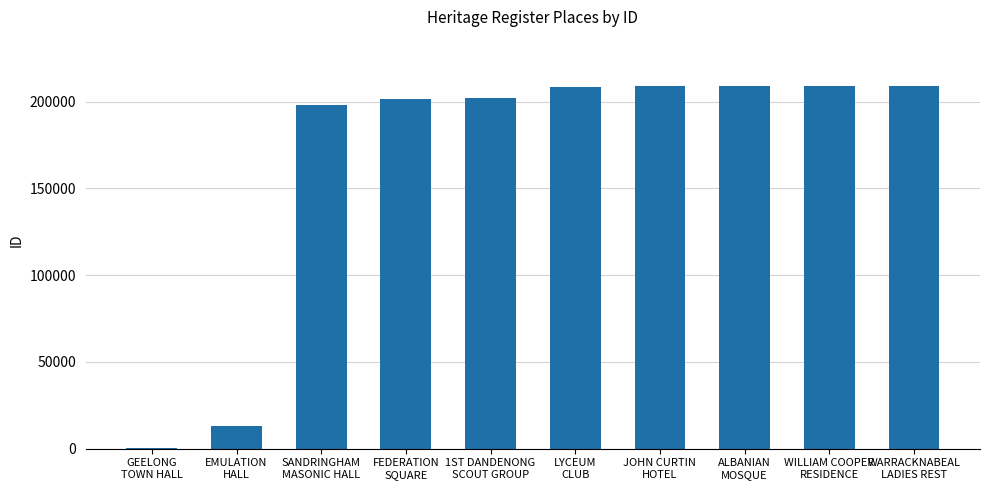

Count the number of data series in this chart.

1